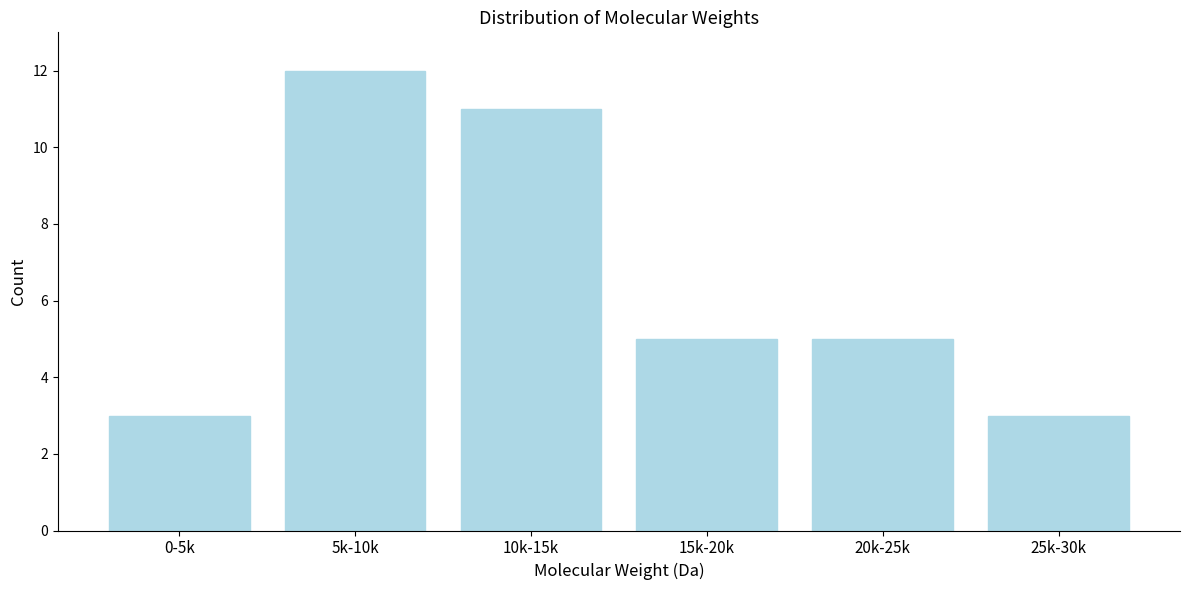

Reading left to right, what are all the values shown in this chart?

3	12	11	5	5	3